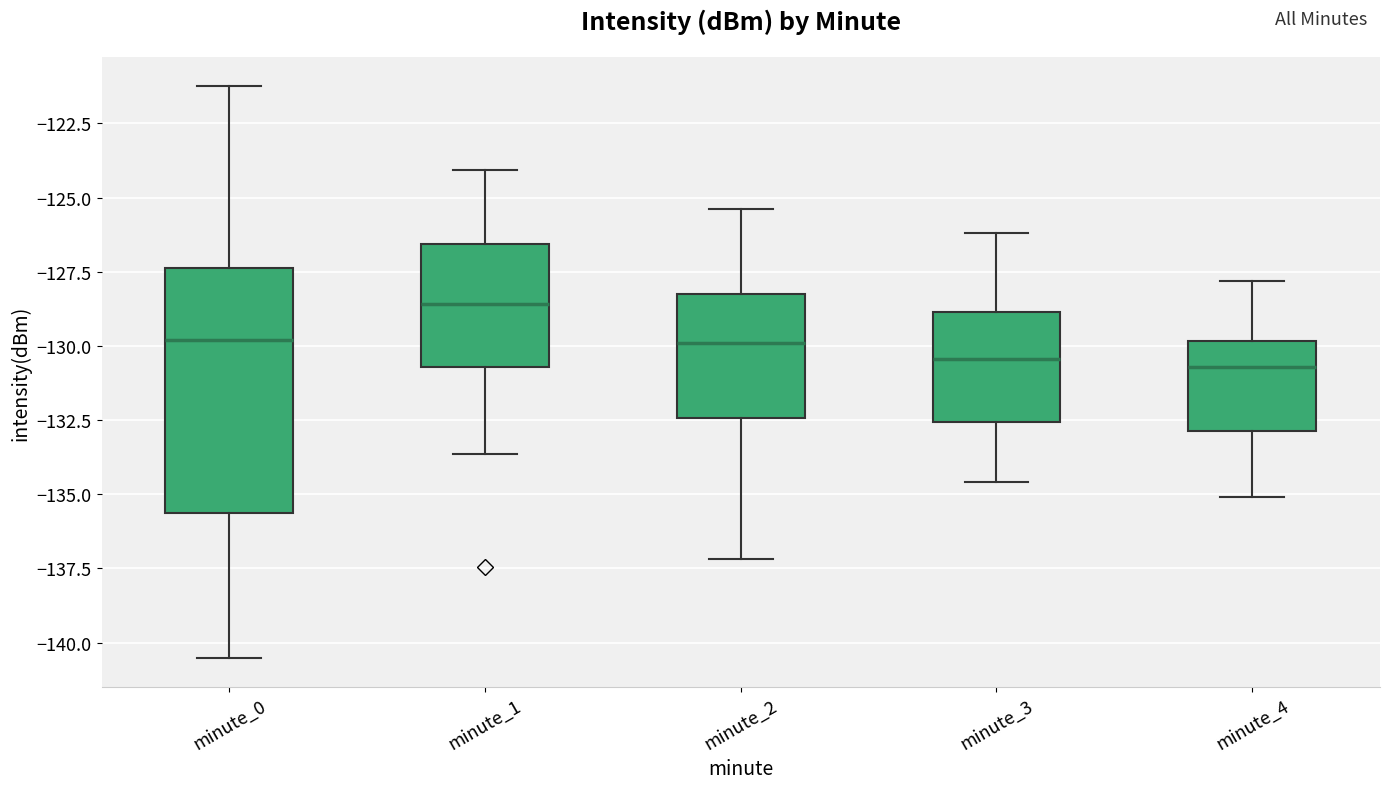

Which box's median line is the highest?

minute_1